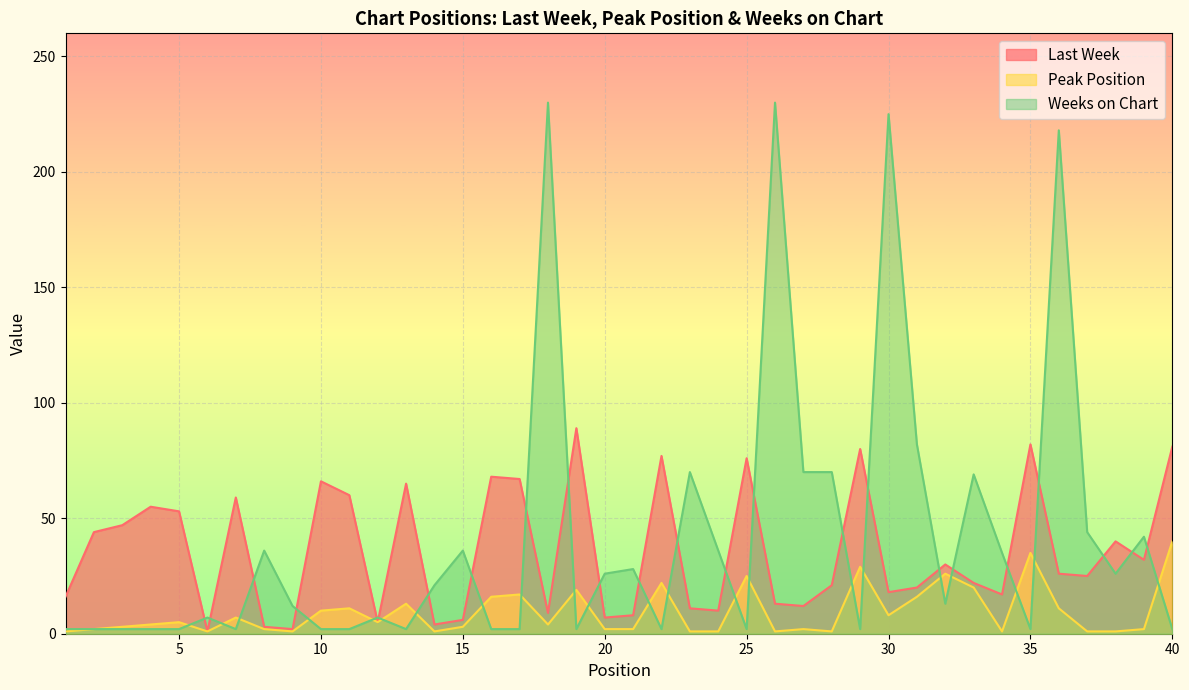

Which has a higher value, 30 or 26?

30